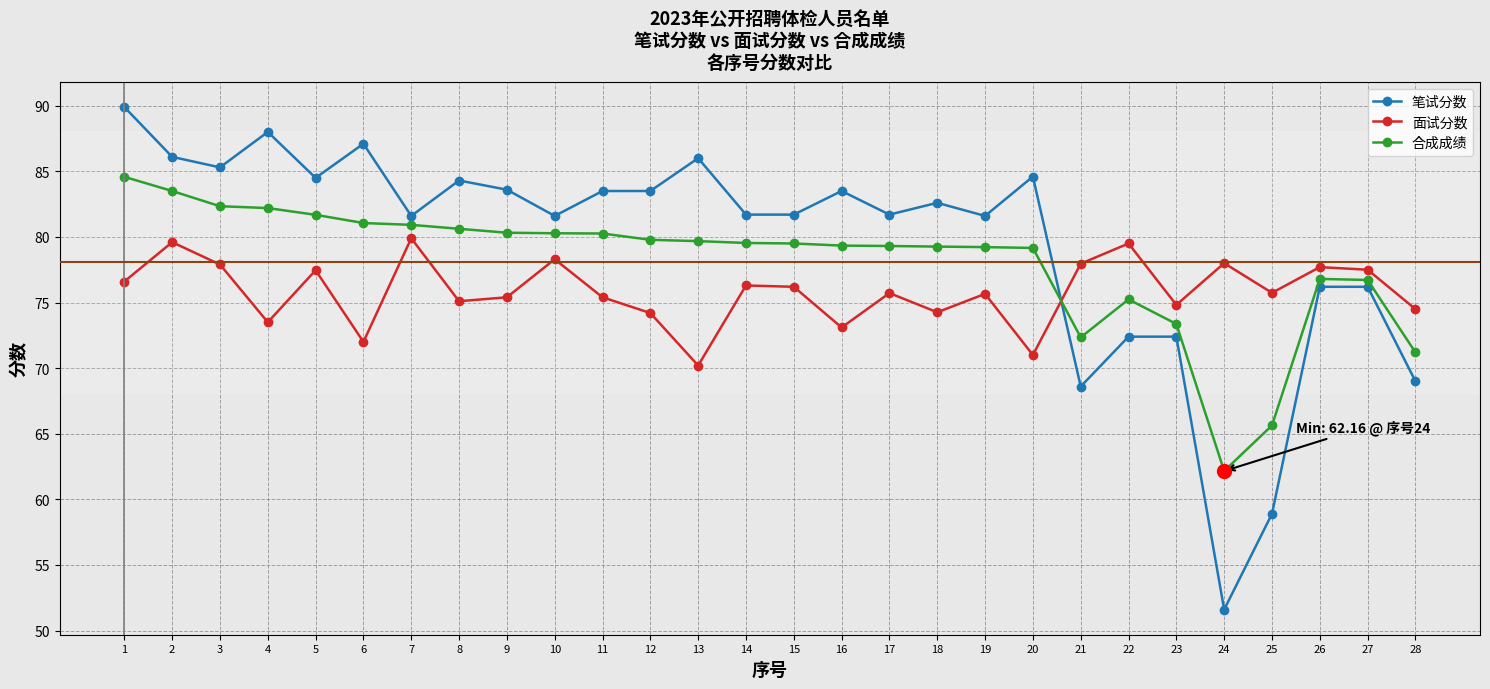

What is the total value across all series at 12?

237.5